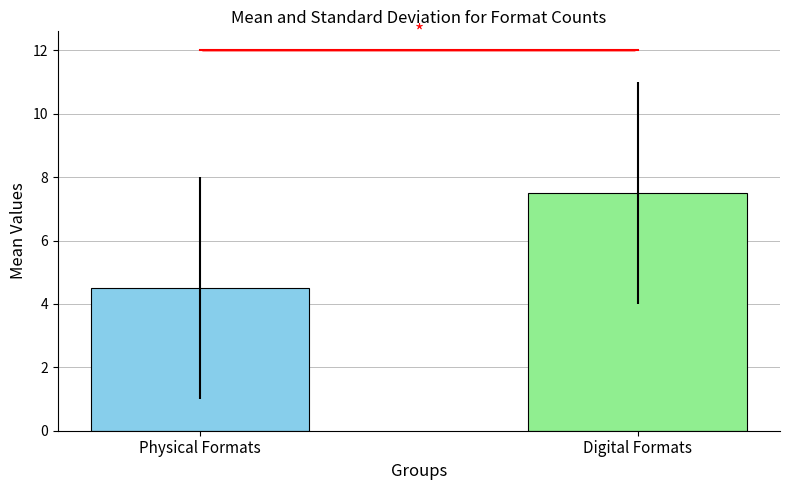

The chart shows a value of 7.5 at Digital Formats. True or false?

True